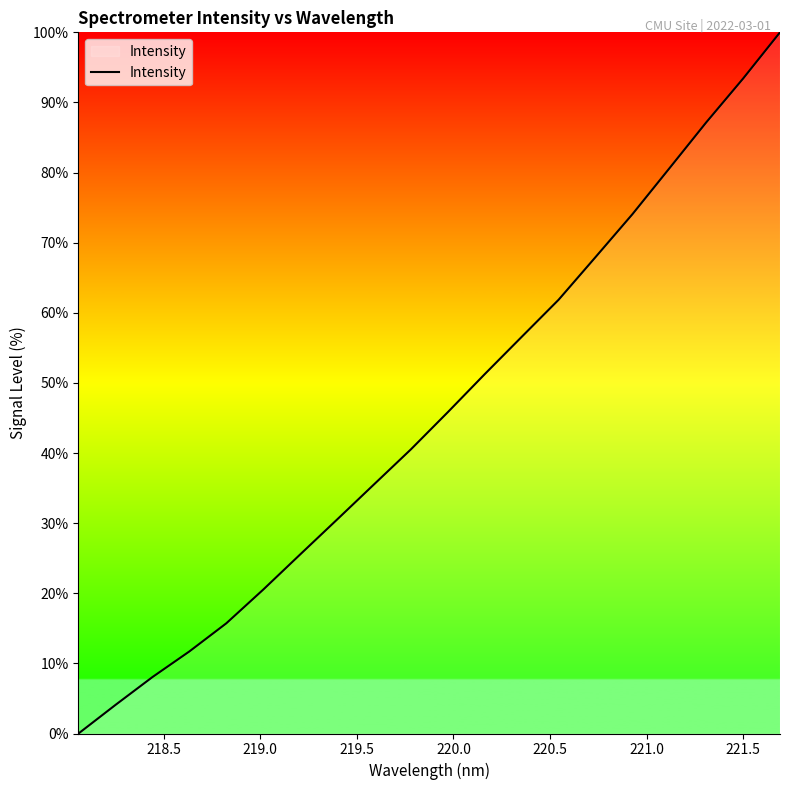

What is the maximum value shown in the chart?

100.0